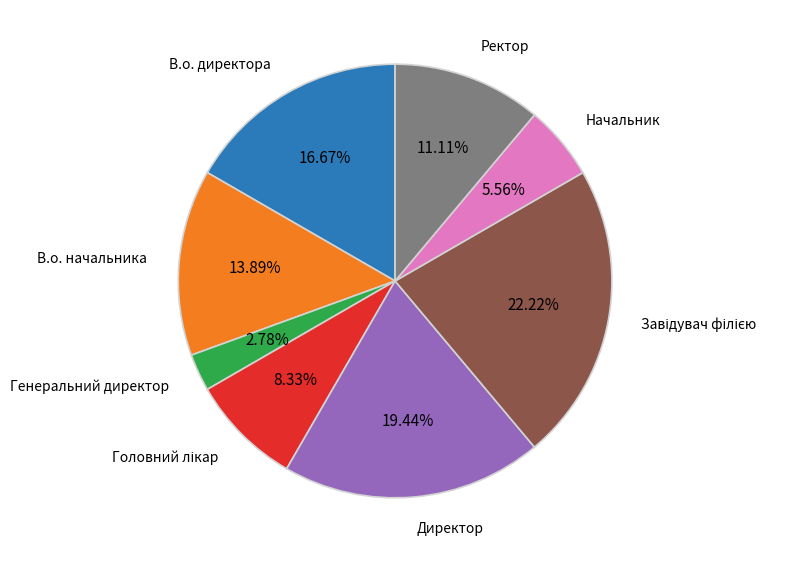

Count the number of slices in the pie.

8